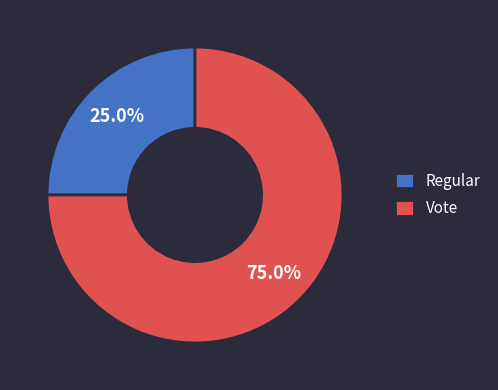

Which has a higher value, Regular or Vote?

Vote